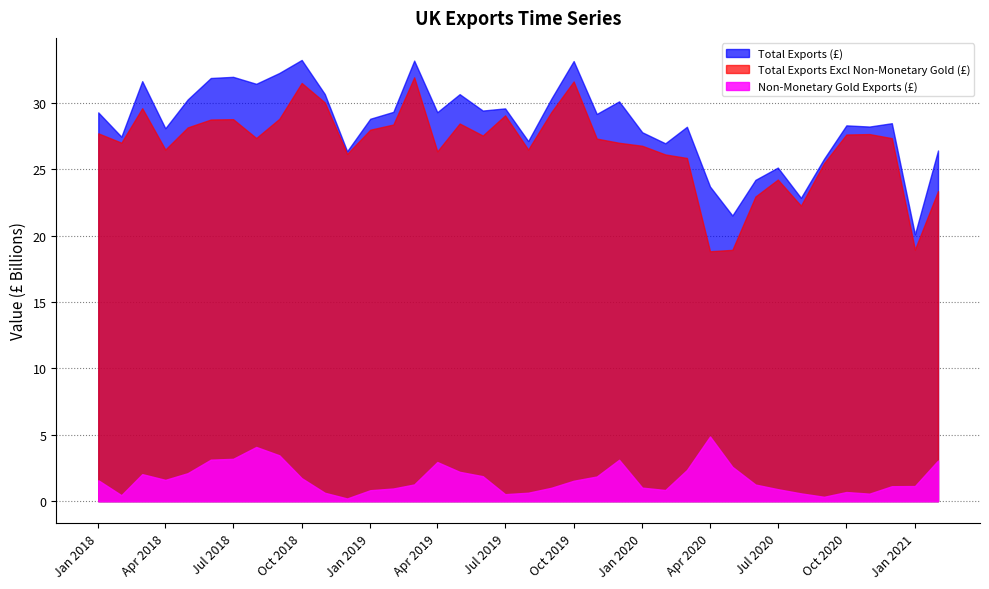

Reading left to right, extract all data points from this chart.

Total Exports (£): 2018-01-01=29274222435	2018-02-01=27444454309	2018-03-01=31626168895	2018-04-01=28077312080	2018-05-01=30247775581	2018-06-01=31863221016	2018-07-01=31950623220	2018-08-01=31426710150	2018-09-01=32242832653	2018-10-01=33222678176	2018-11-01=30655041858	2018-12-01=26350899009	2019-01-01=28794620206	2019-02-01=29313862808	2019-03-01=33172735184	2019-04-01=29288639542	2019-05-01=30646699383	2019-06-01=29412217899	2019-07-01=29576179608	2019-08-01=27114527229	2019-09-01=30302874377	2019-10-01=33140609813	2019-11-01=29156919419	2019-12-01=30102858420	2020-01-01=27779498422	2020-02-01=26945779498	2020-03-01=28191036034	2020-04-01=23690690896	2020-05-01=21510790580	2020-06-01=24193768871	2020-07-01=25117250078	2020-08-01=22839825747	2020-09-01=25777686544	2020-10-01=28296911129	2020-11-01=28207997505	2020-12-01=28459153020	2021-01-01=20090777787	2021-02-01=26406174405
Total Exports Excl Non-Monetary Gold (£): 2018-01-01=27697548756	2018-02-01=26993281149	2018-03-01=29590226279	2018-04-01=26473155857	2018-05-01=28141105761	2018-06-01=28737081830	2018-07-01=28763689550	2018-08-01=27344839743	2018-09-01=28789877522	2018-10-01=31489549525	2018-11-01=30022116730	2018-12-01=26147226044	2019-01-01=27970188890	2019-02-01=28360096413	2019-03-01=31913666075	2019-04-01=26341434015	2019-05-01=28437323431	2019-06-01=27530668121	2019-07-01=29048065902	2019-08-01=26478345686	2019-09-01=29295191161	2019-10-01=31603773038	2019-11-01=27300904450	2019-12-01=26985623358	2020-01-01=26759913258	2020-02-01=26106350561	2020-03-01=25842760707	2020-04-01=18818850179	2020-05-01=18922077645	2020-06-01=22942468531	2020-07-01=24214013443	2020-08-01=22251293261	2020-09-01=25447793659	2020-10-01=27608234584	2020-11-01=27641846727	2020-12-01=27333597395	2021-01-01=18951552439	2021-02-01=23347338398
Non-Monetary Gold Exports (£): 2018-01-01=1576673679	2018-02-01=451173160	2018-03-01=2035942616	2018-04-01=1604156223	2018-05-01=2106669820	2018-06-01=3126139186	2018-07-01=3186933670	2018-08-01=4081870407	2018-09-01=3452955131	2018-10-01=1733128651	2018-11-01=632925128	2018-12-01=203672965	2019-01-01=824431316	2019-02-01=953766395	2019-03-01=1259069109	2019-04-01=2947205527	2019-05-01=2209375952	2019-06-01=1881549778	2019-07-01=528113706	2019-08-01=636181543	2019-09-01=1007683216	2019-10-01=1536836775	2019-11-01=1856014969	2019-12-01=3117235062	2020-01-01=1019585164	2020-02-01=839428937	2020-03-01=2348275327	2020-04-01=4871840717	2020-05-01=2588712935	2020-06-01=1251300340	2020-07-01=903236635	2020-08-01=588532486	2020-09-01=329892885	2020-10-01=688676545	2020-11-01=566150778	2020-12-01=1125555625	2021-01-01=1139225348	2021-02-01=3058836007